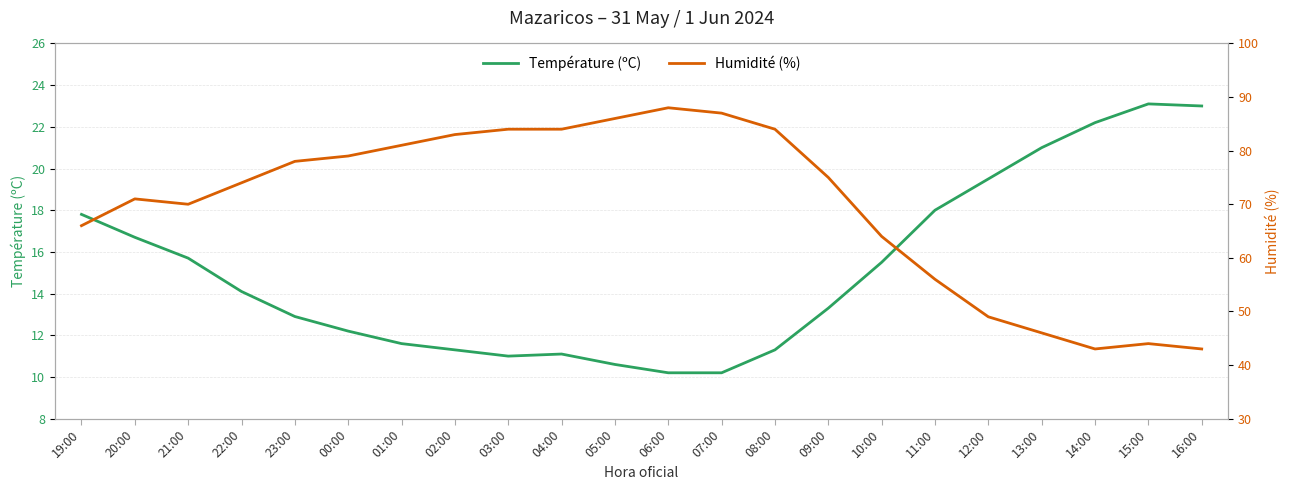

What is the average value of the Humidité (%) series?

69.8